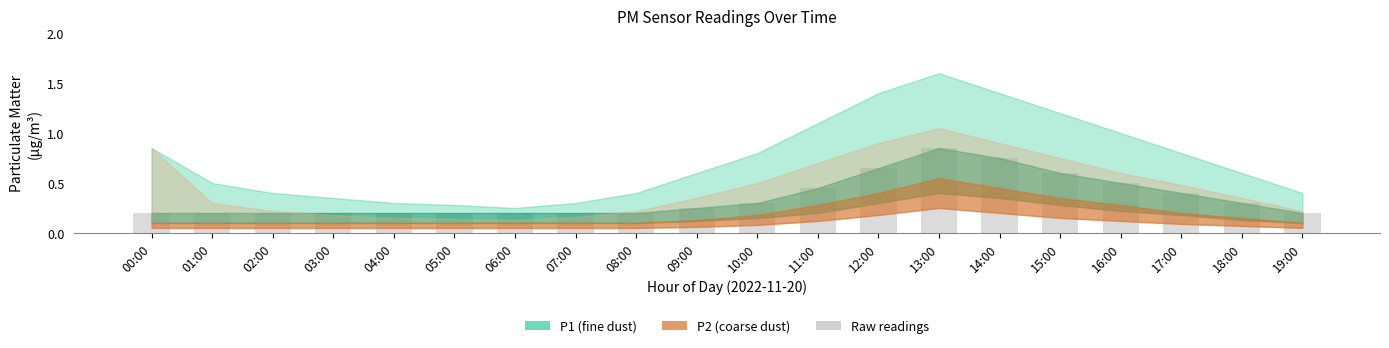

Are the bars grouped side by side (vs. stacked)?

No